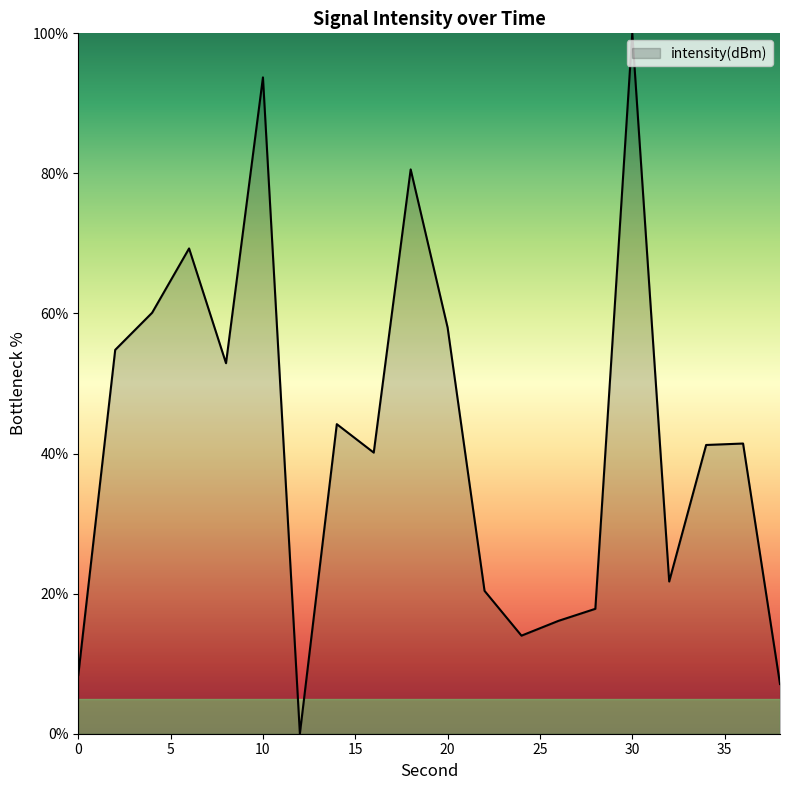

What is the greatest value displayed?

100.0